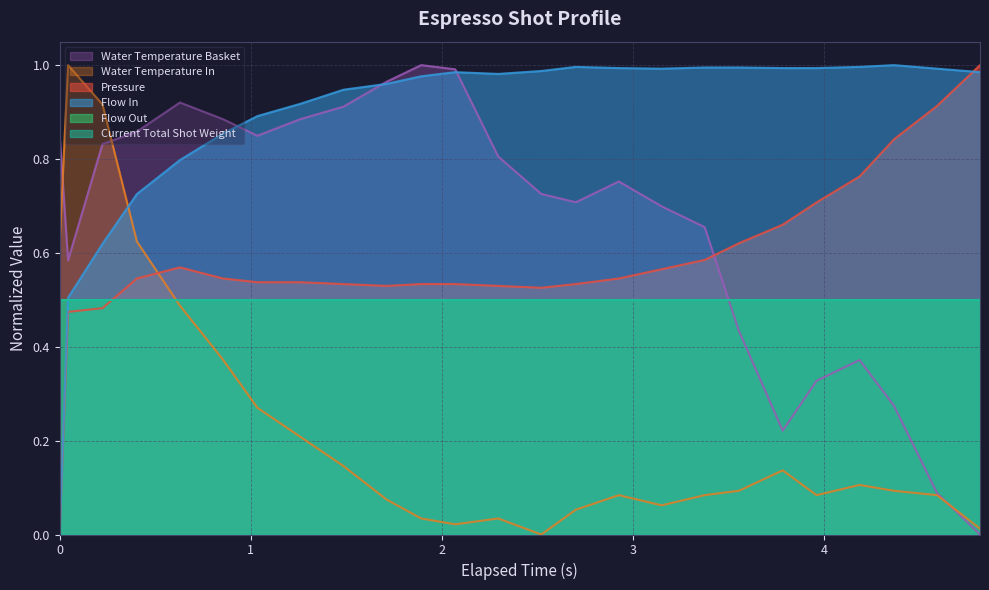

Is the value of water_temperature_basket at 17 greater than the value of pressure at 23?

No